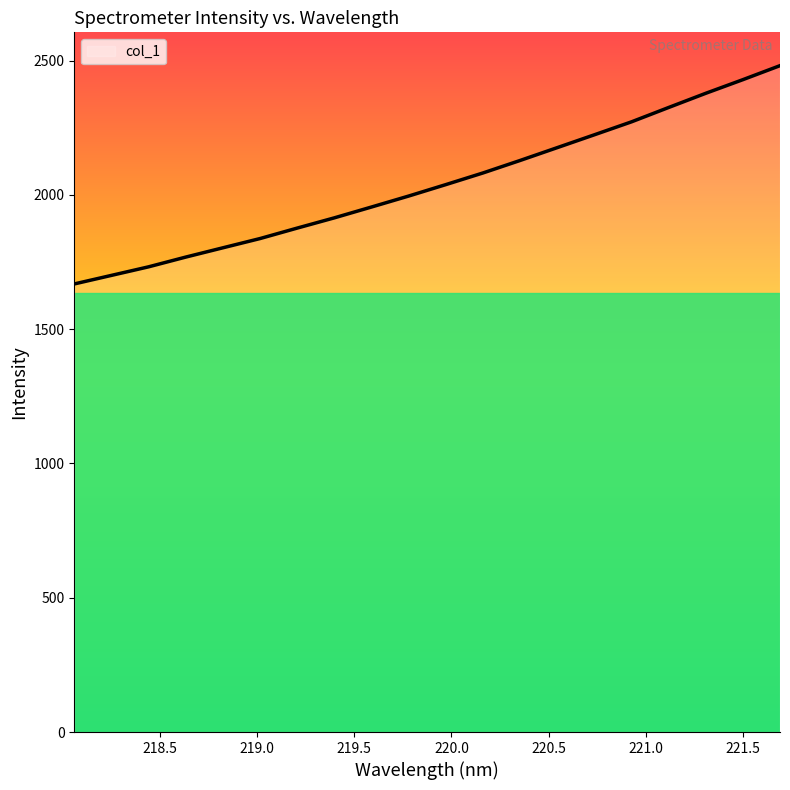

What is the maximum value shown in the chart?

2481.3